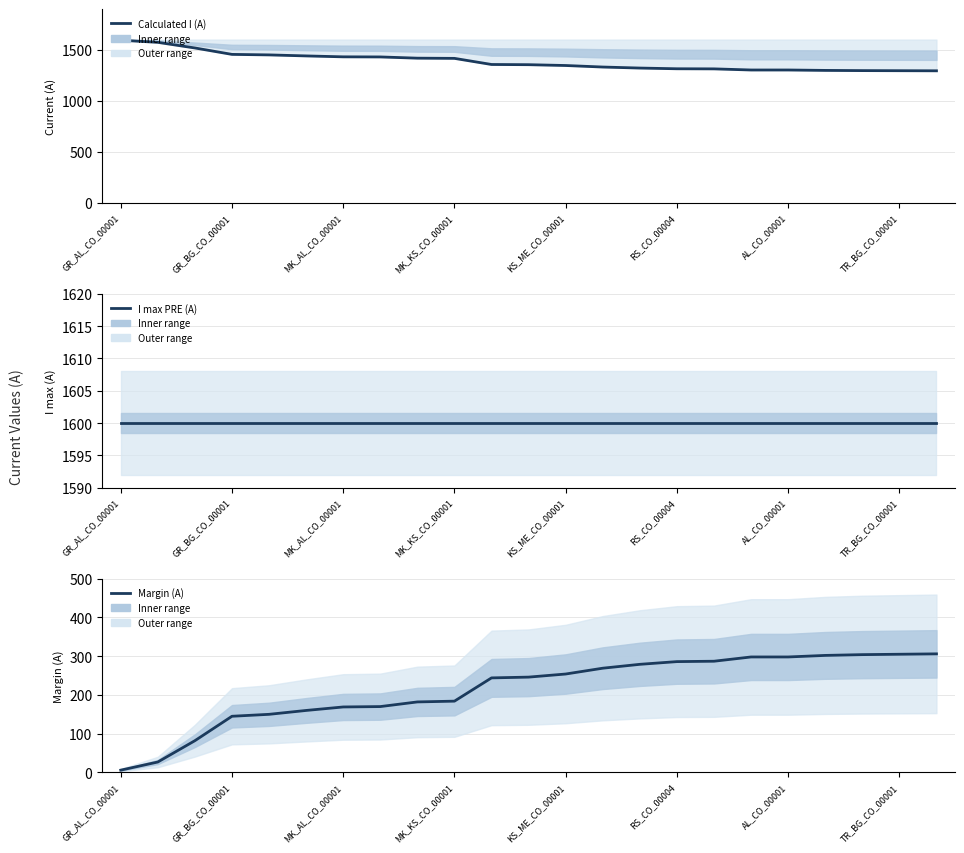

True or false: I max PRE (A) and Margin (A) cross at least once.

False